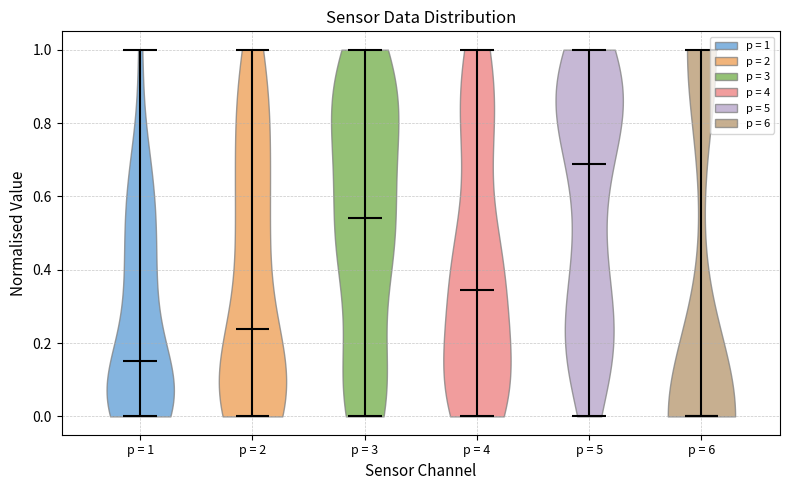

Where does the median line of the violin for p = 6 sit on the y-axis? The values are not printed on the chart, so give them approximately, as read against the axis.

0.00